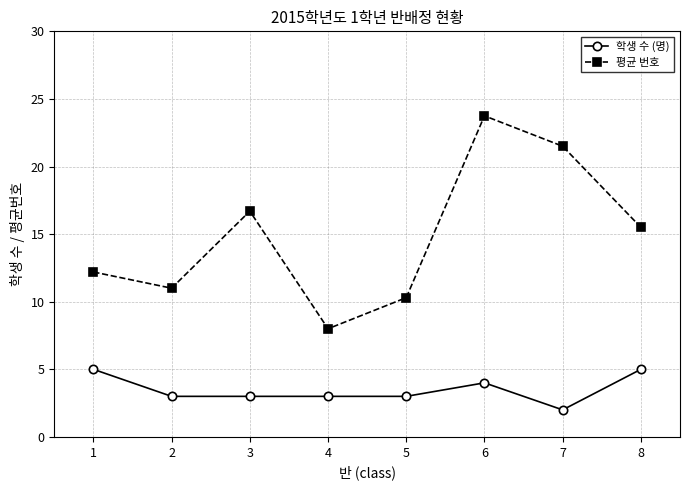

In 평균 번호, how many points are higher than both neighbors (excluding endpoints)?

2